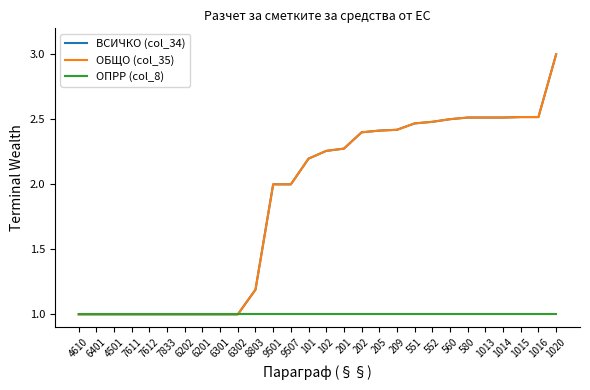

Is this an area chart (filled region under the line)?

No